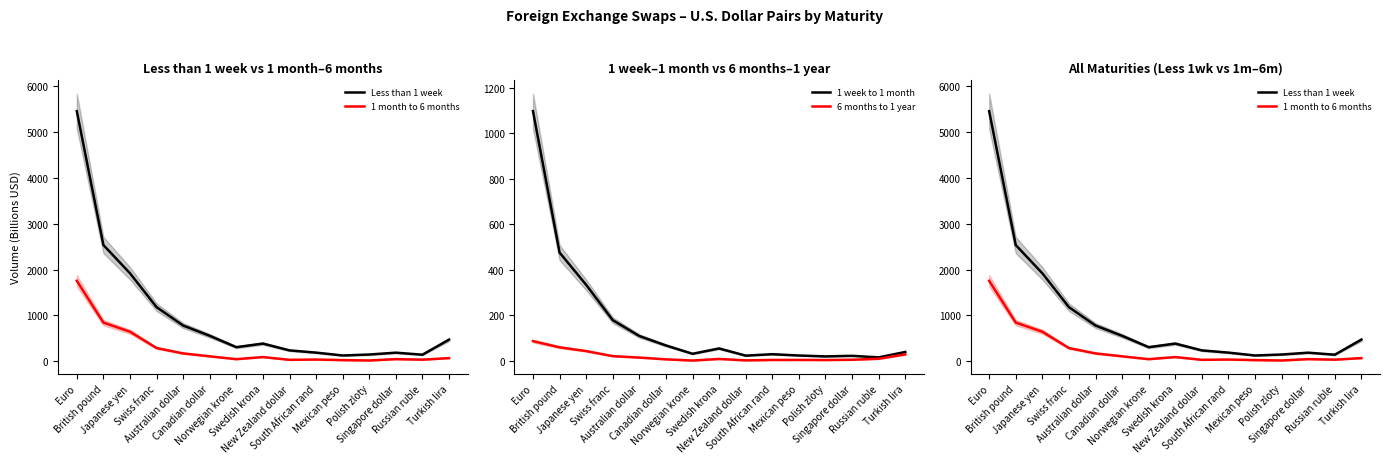

How many interior local valleys does the 1 week to 1 month series have?

4